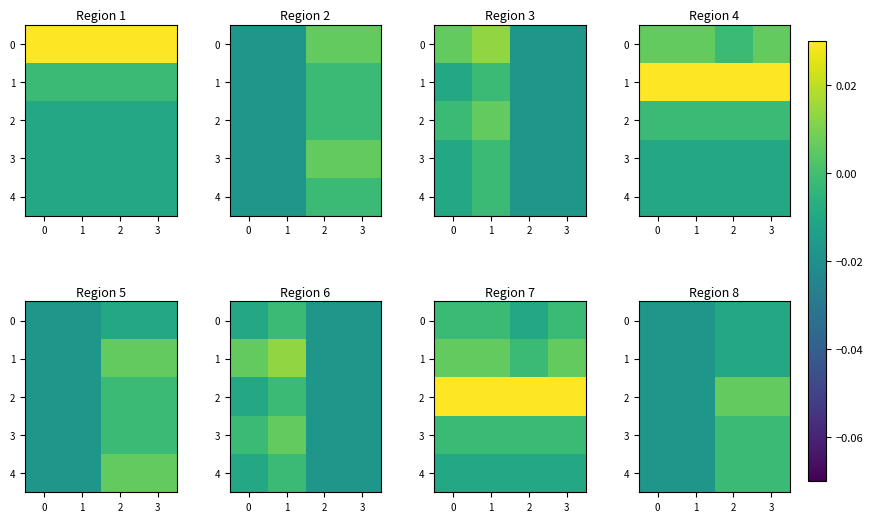

At how many categories does at least one series exceed 0?

2